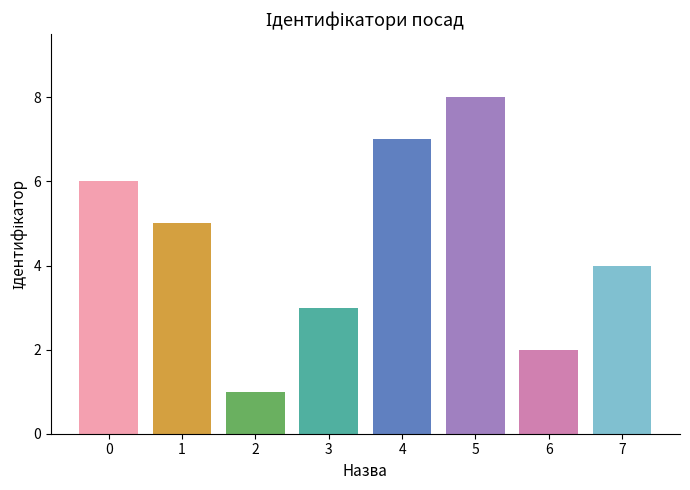

Count the number of categories in the chart.

8